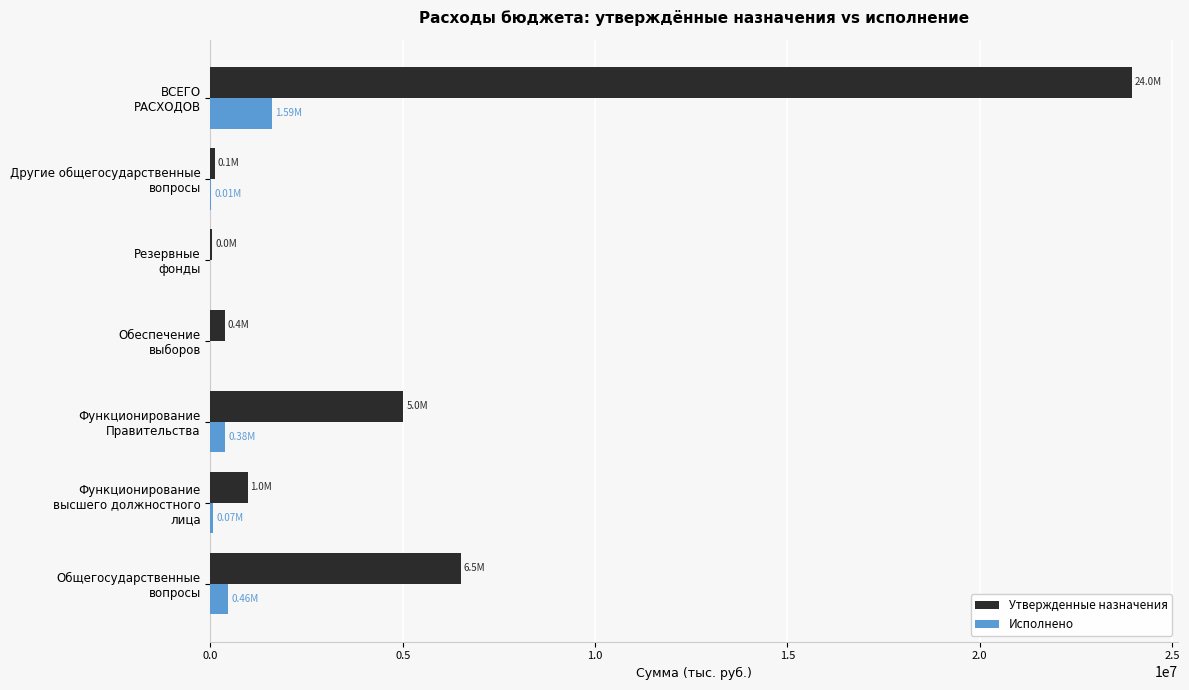

Which series has the largest total across all categories?

Утвержденные назначения